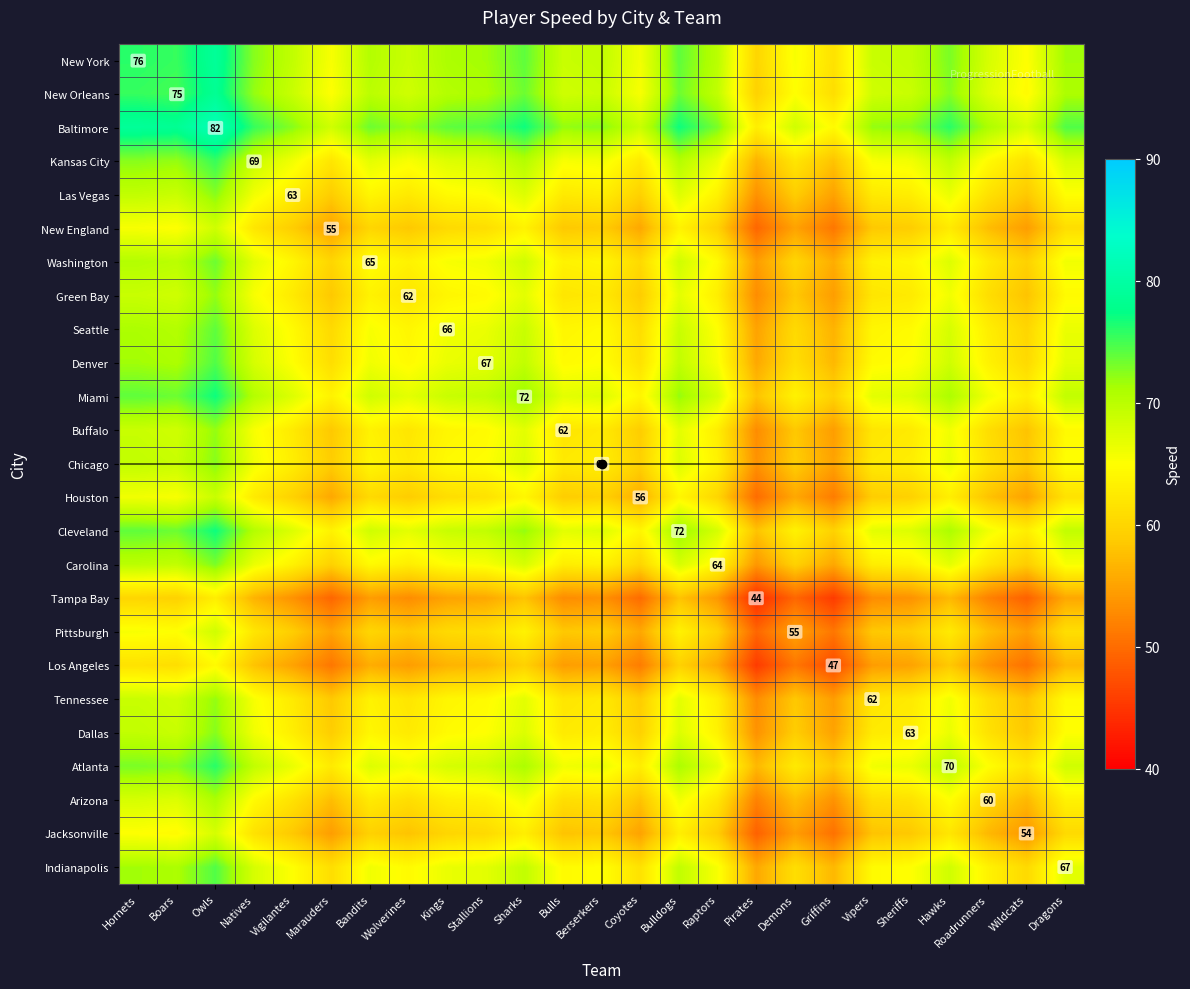

List the series in order of their peak value, lowest first.

Tampa Bay, Los Angeles, Jacksonville, New England, Pittsburgh, Houston, Arizona, Green Bay, Buffalo, Tennessee, Las Vegas, Chicago, Dallas, Carolina, Washington, Seattle, Denver, Indianapolis, Kansas City, Atlanta, Miami, Cleveland, New Orleans, New York, Baltimore